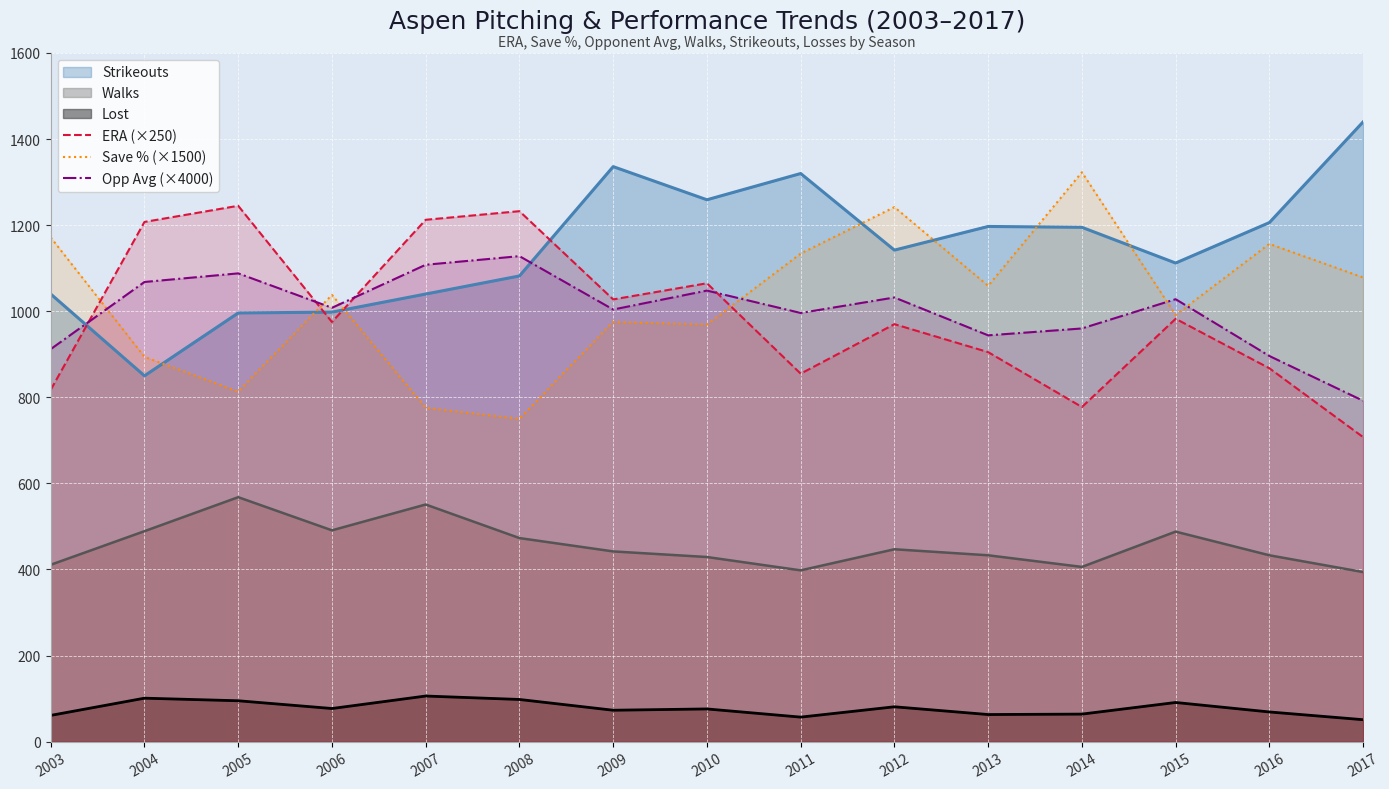

How many lines are shown in the chart?

6